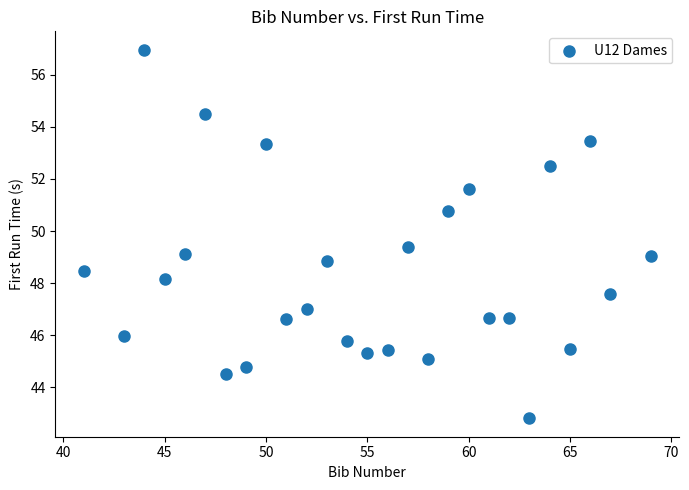

What is the range of X values (max minus min)?

28.0